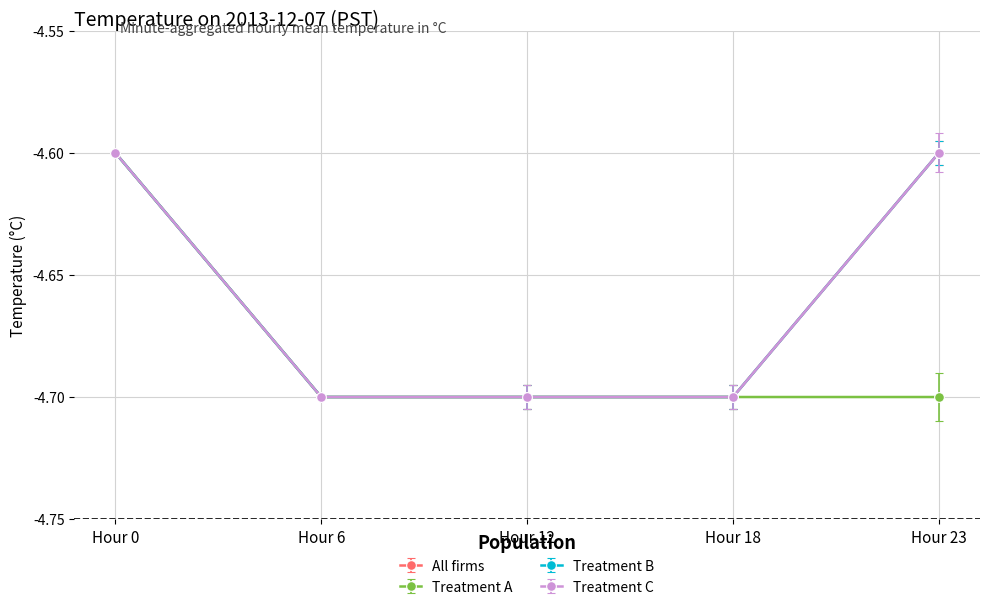

What is the value of the Treatment C point at the 2nd from the left?

-4.7